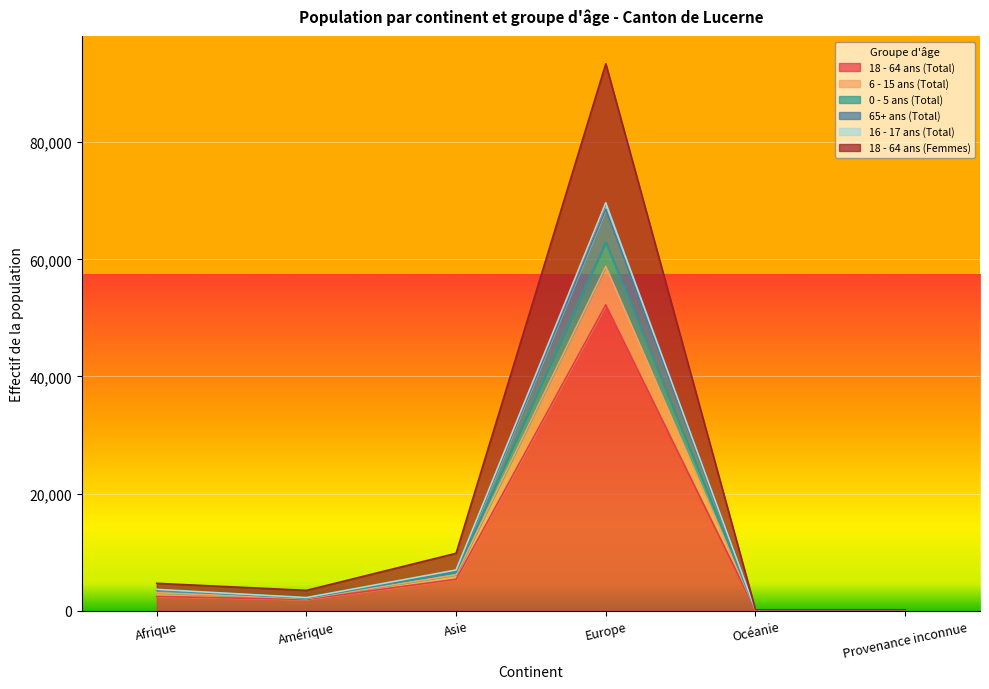

Reading right to left, extract all data points from this chart.

18 - 64 ans (Total): 75	74	52229	5373	1919	2424
6 - 15 ans (Total): 125	101	62967	6582	2139	3511
0 - 5 ans (Total): 128	114	69672	6955	2242	3642
65+ ans (Total): 128	113	68568	6824	2214	3560
16 - 17 ans (Total): 110	93	58803	6136	2063	3070
18 - 64 ans (Femmes): 154	154	93405	9805	3471	4676